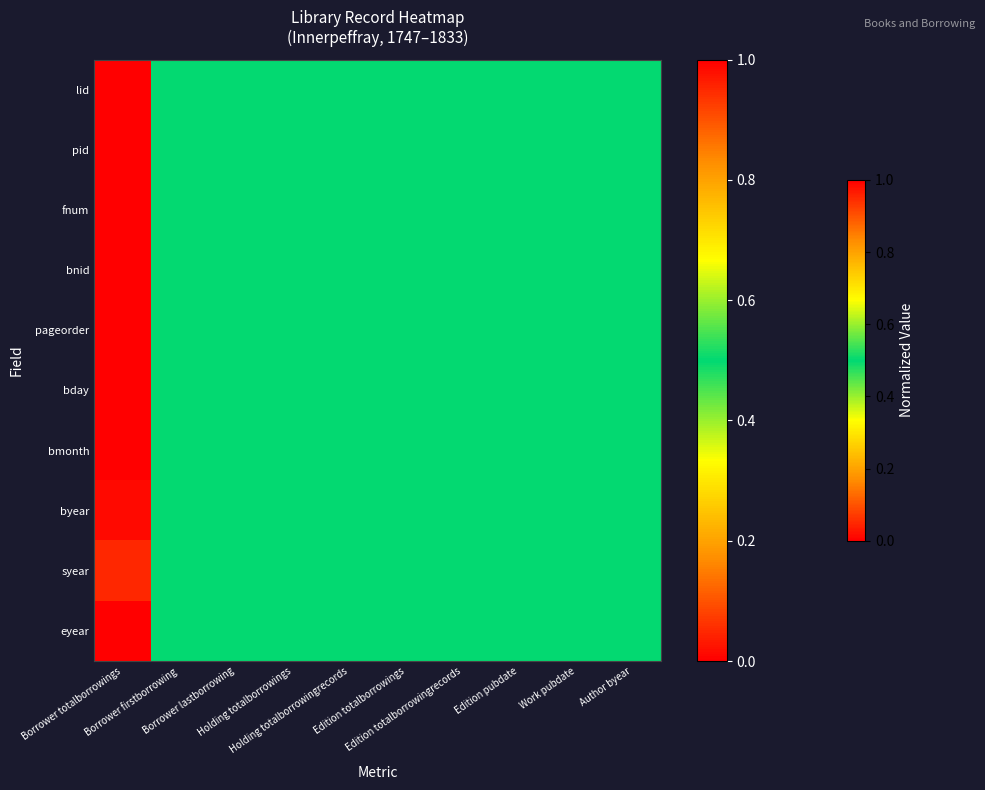

Count the number of categories in the chart.

10